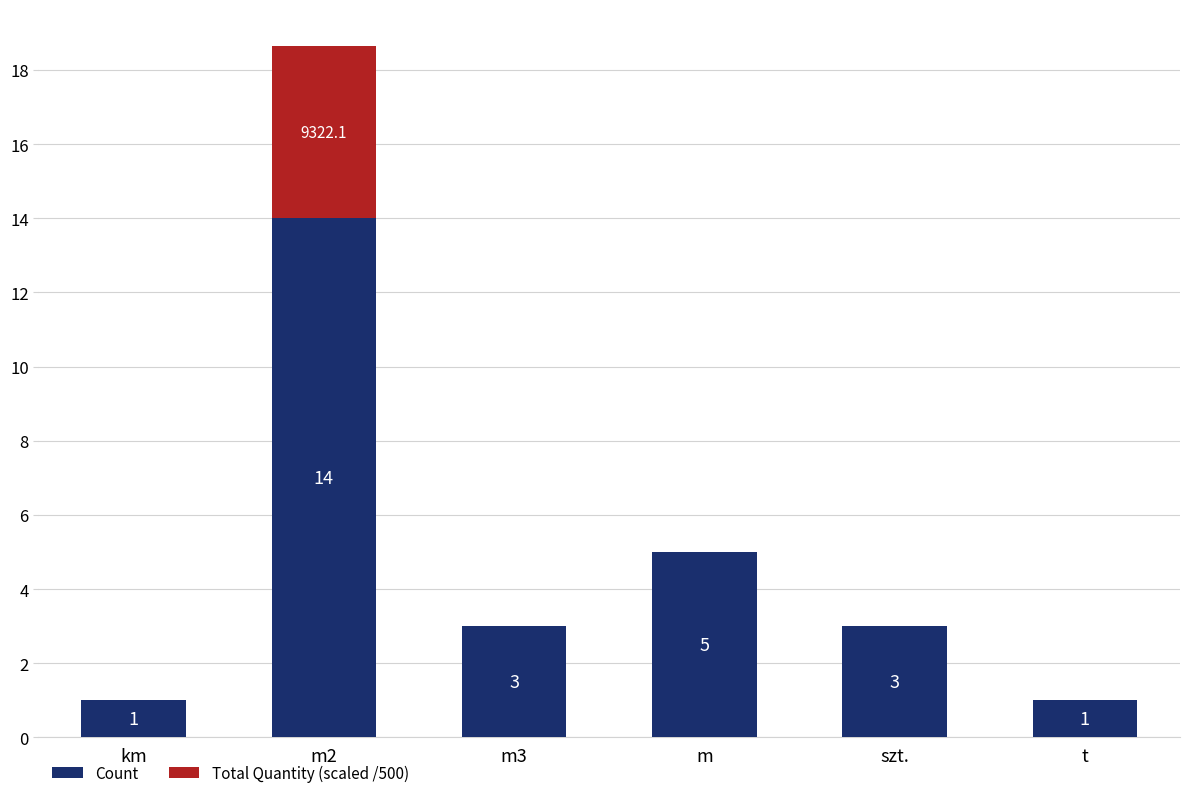

The value of Count at m3 is 3.0. True or false?

True